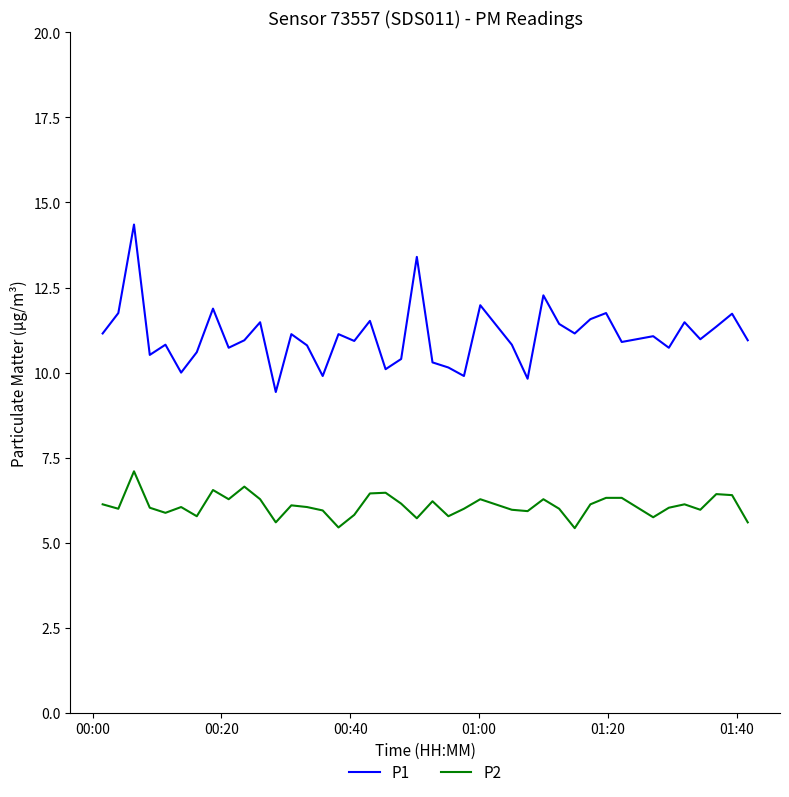

Which series has the largest total across all categories?

P1